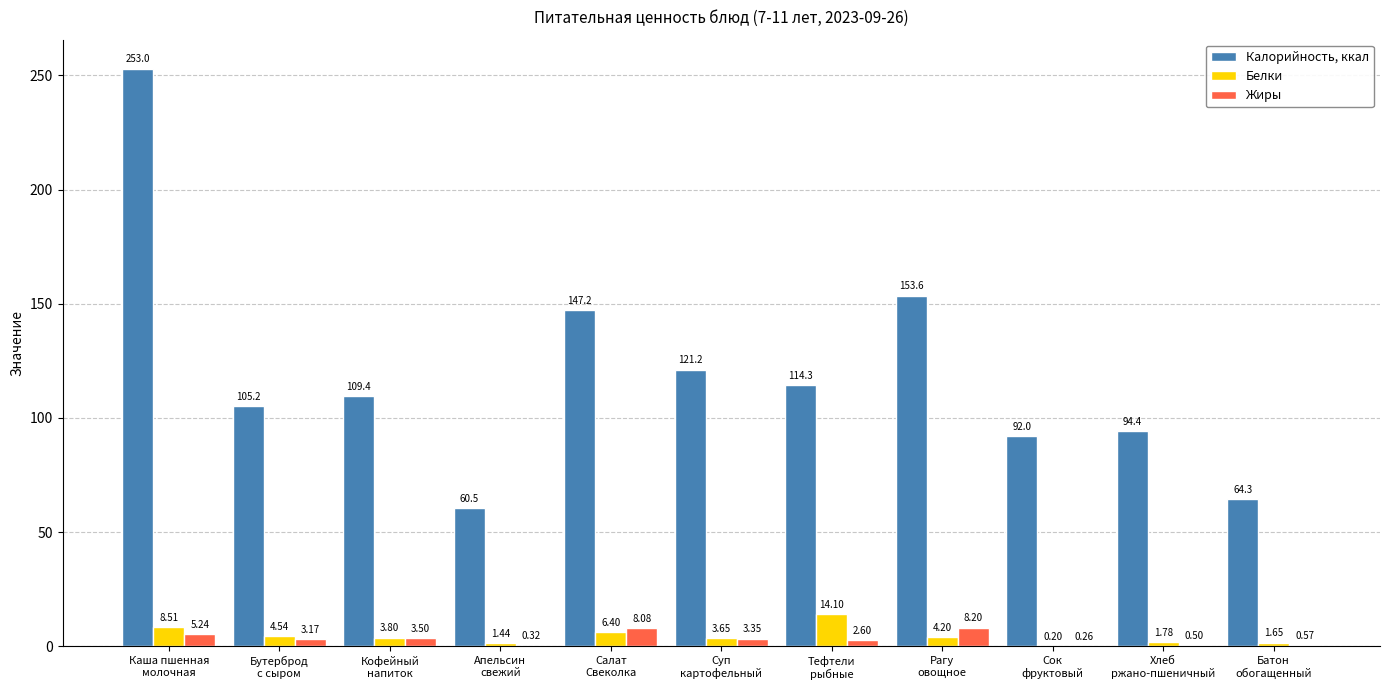

Which series has the largest total across all categories?

Калорийность, ккал